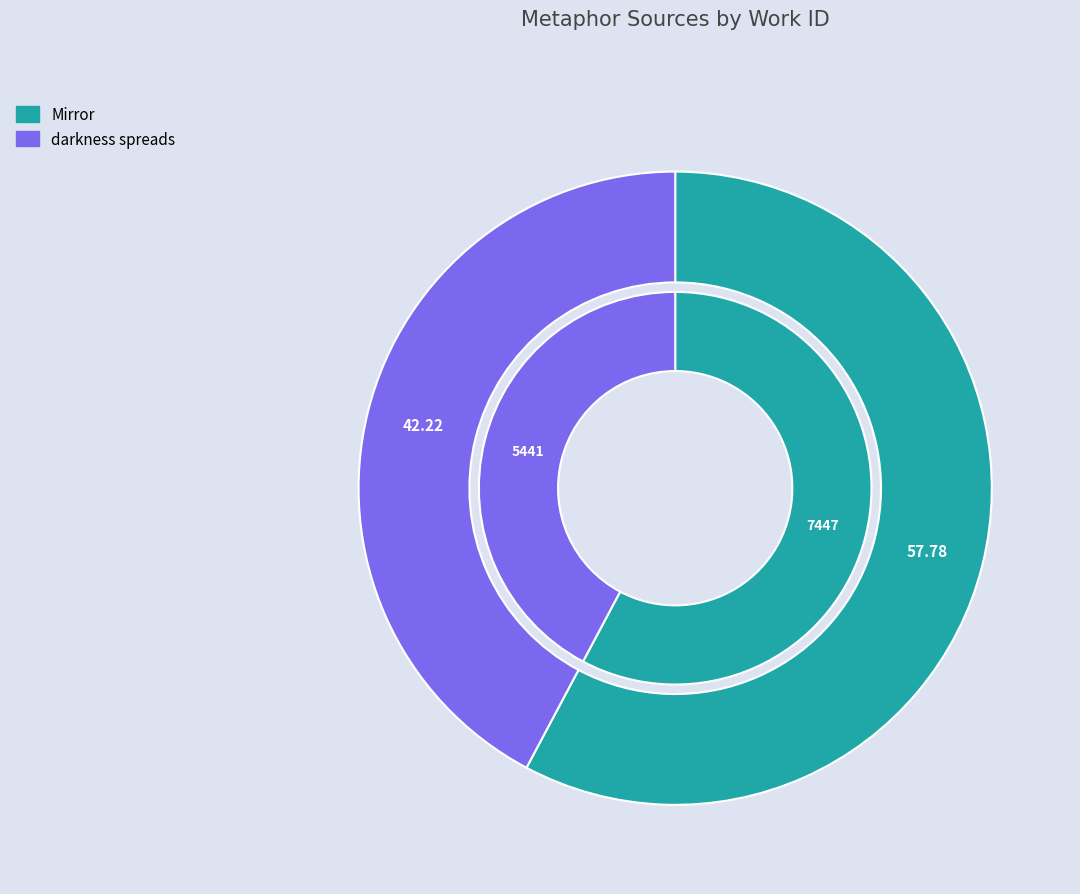

To the nearest percent, what percentage of the pie is Mirror?

58%